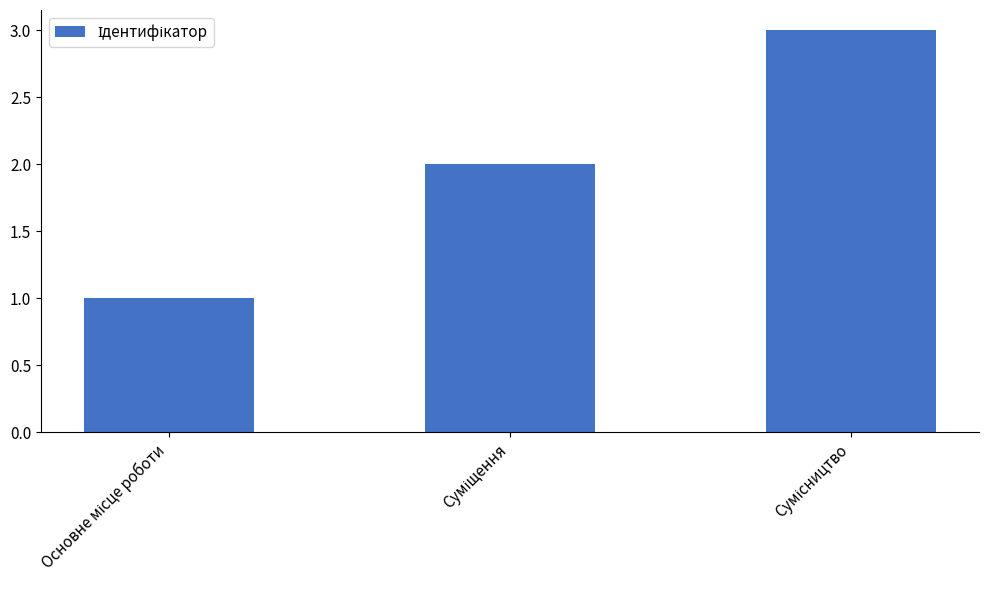

What is the greatest value displayed?

3